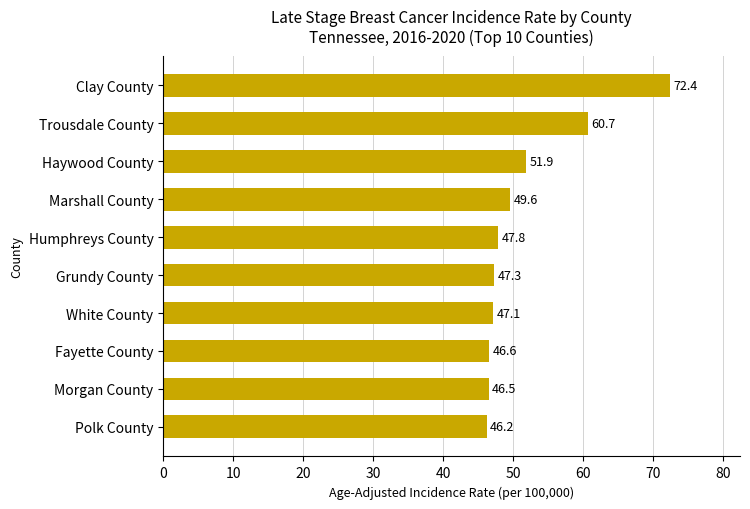

What is the sum of all values?

516.1